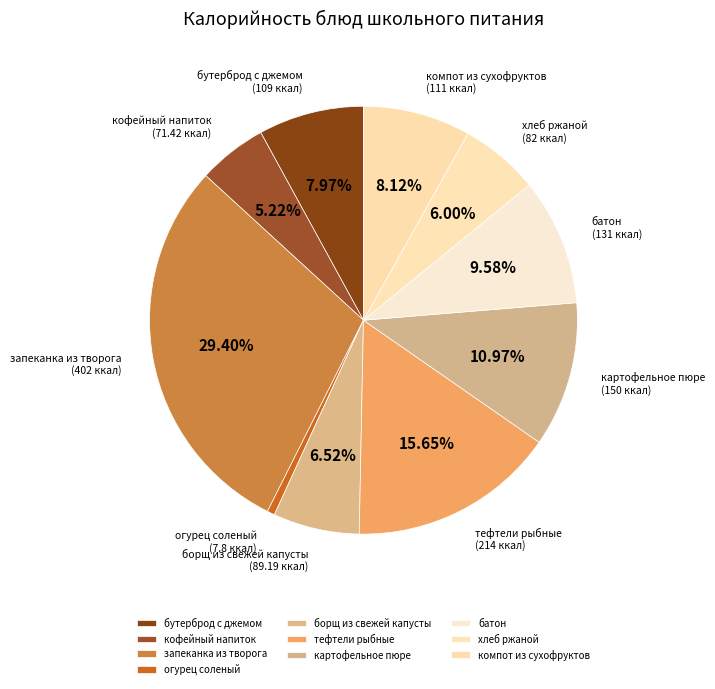

What is the smallest slice in the pie chart?

огурец соленый